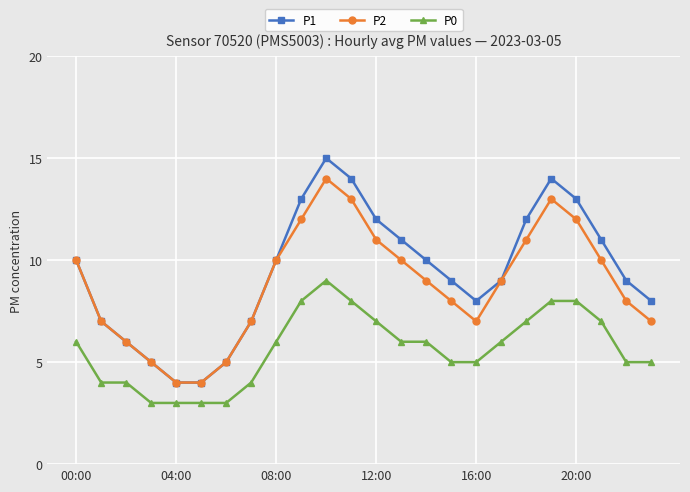

What is the minimum value shown in the chart?

3